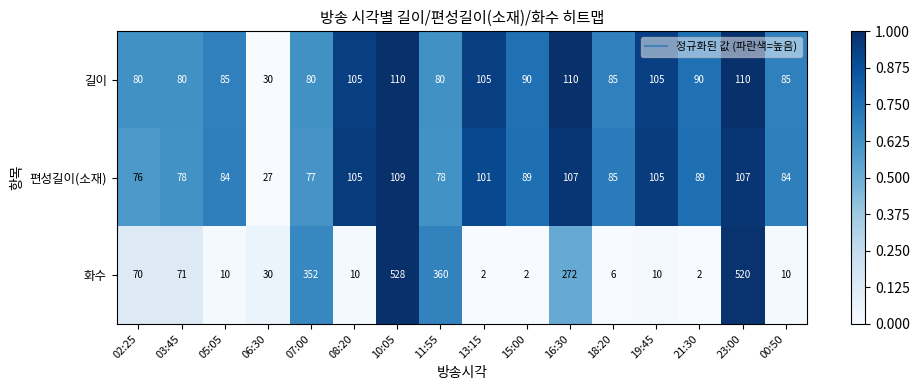

Is it true that 길이 equals 50 at 07:00?

False